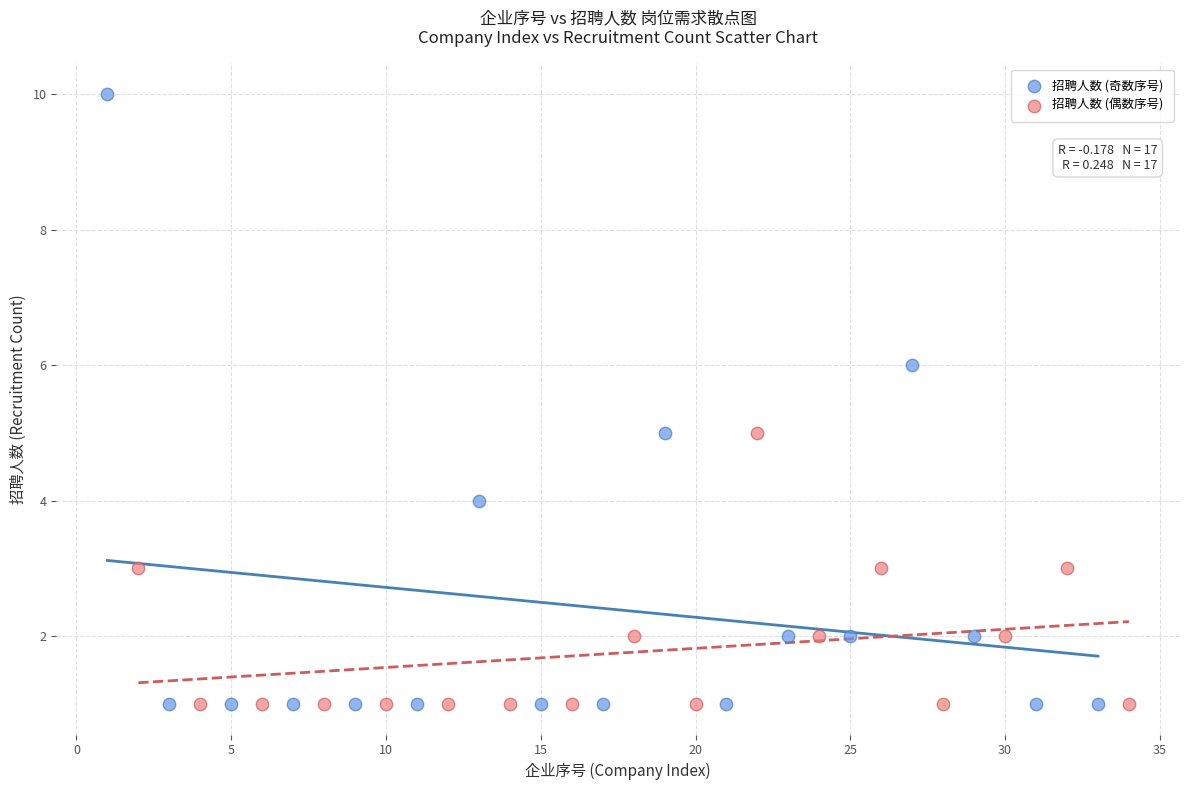

Which series reaches the maximum Y coordinate?

招聘人数 (奇数序号)